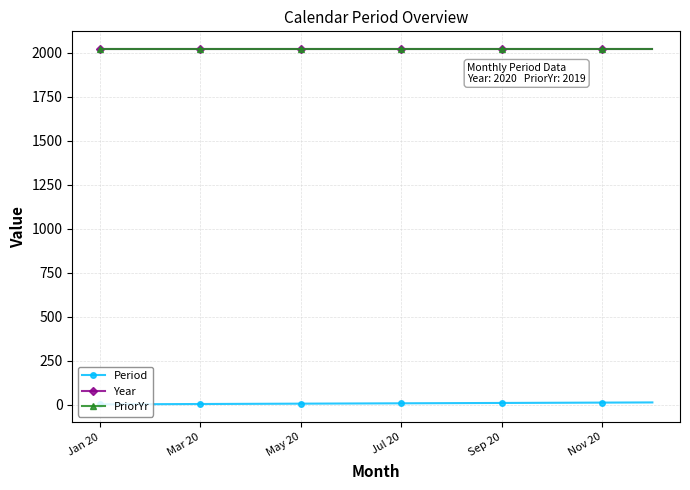

At how many categories does at least one series exceed 1477?

12